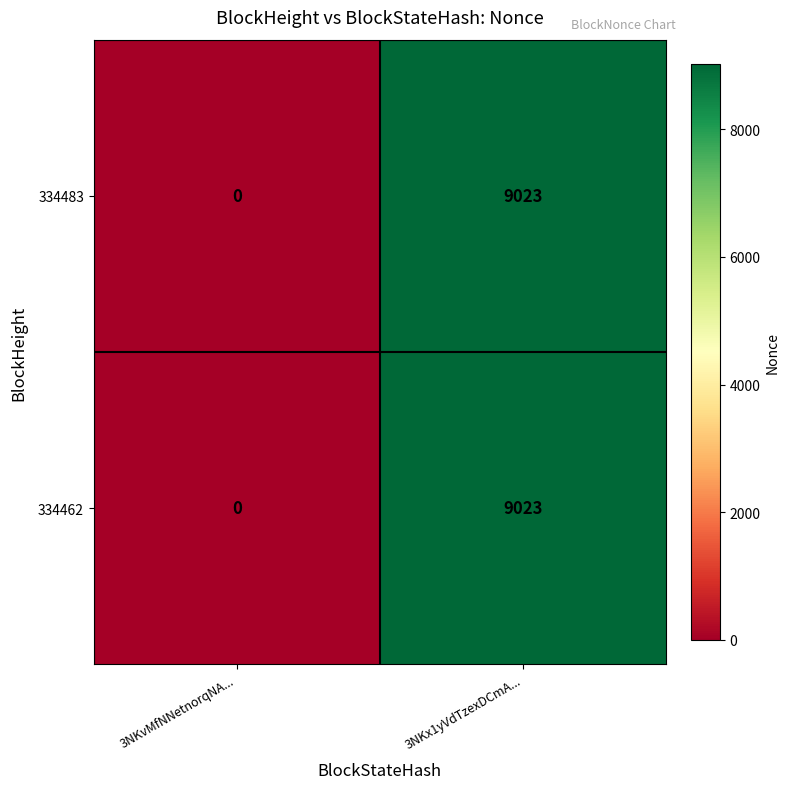

How many values in 334483 are above zero?

1